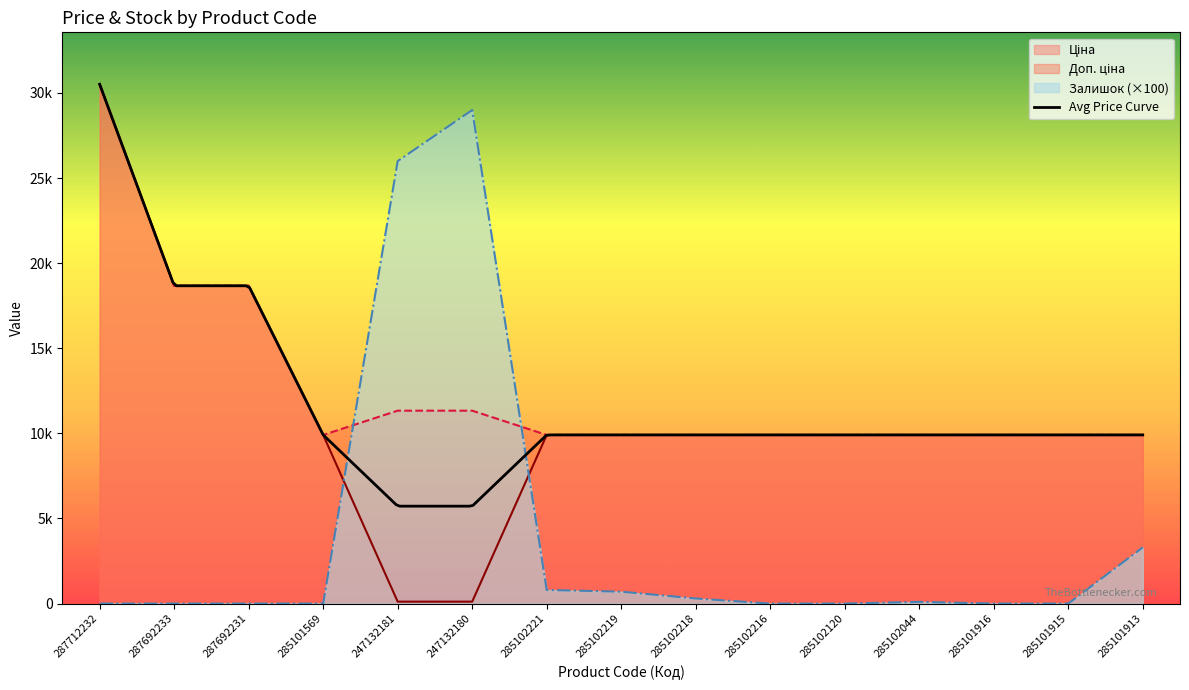

Is the value of Ціна at 287712232 greater than the value of Доп. ціна at 287712232?

No